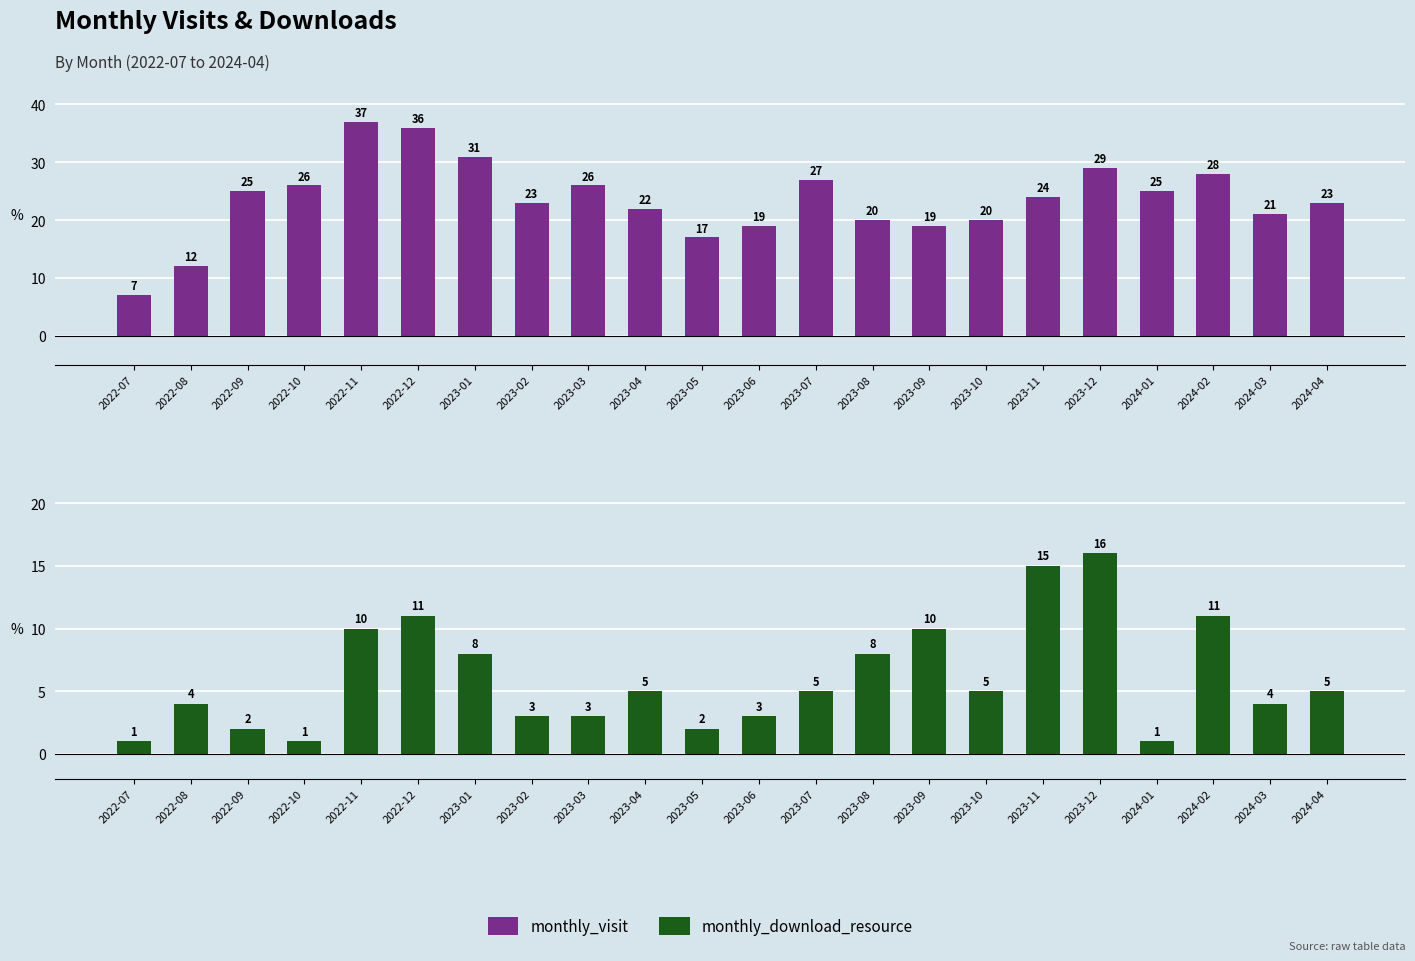

What is the total value across all series at 2023-07?

32